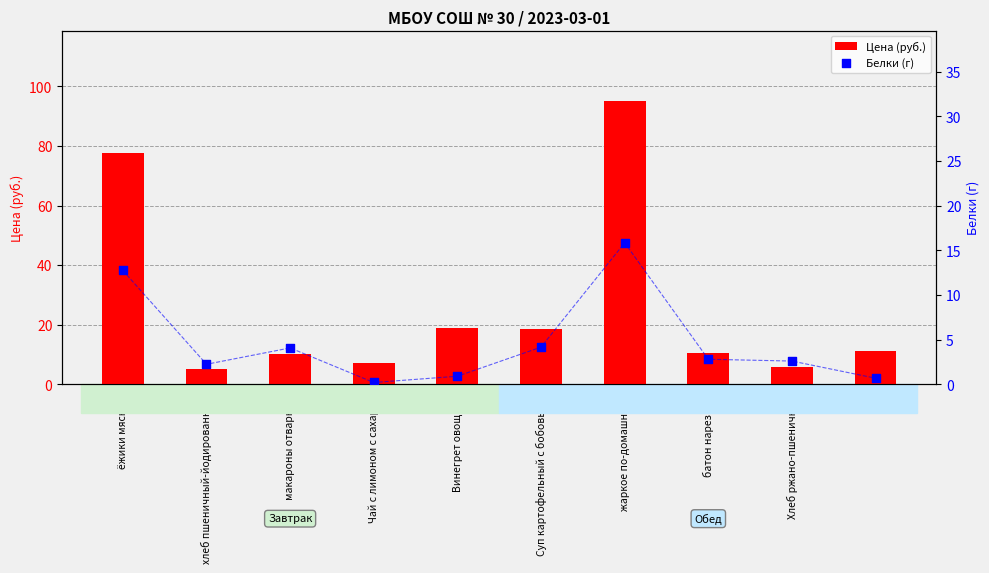

At which category is the sum across all series the highest?

жаркое по-домашнему